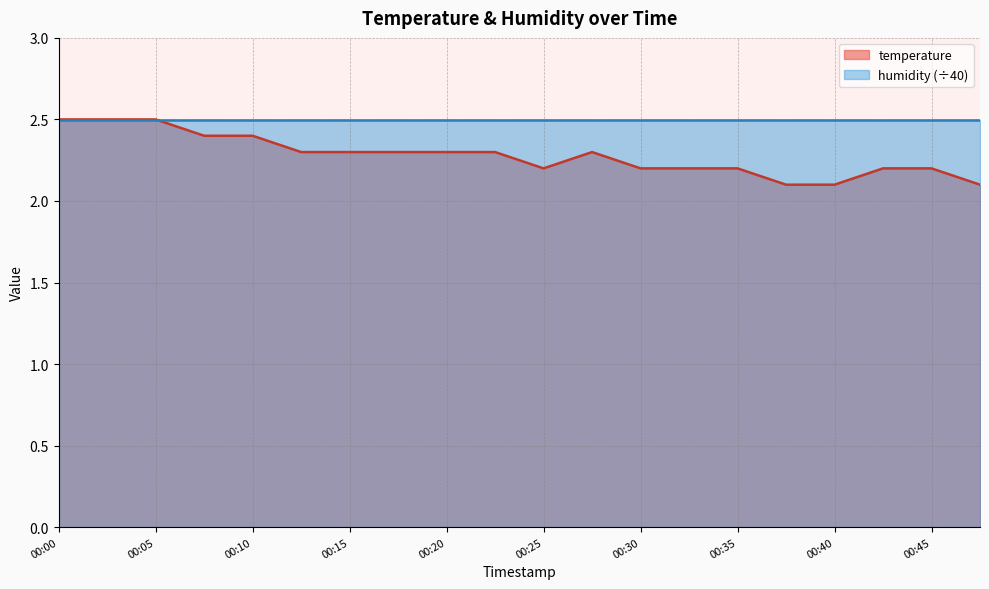

What is the sum of all values?

45.6